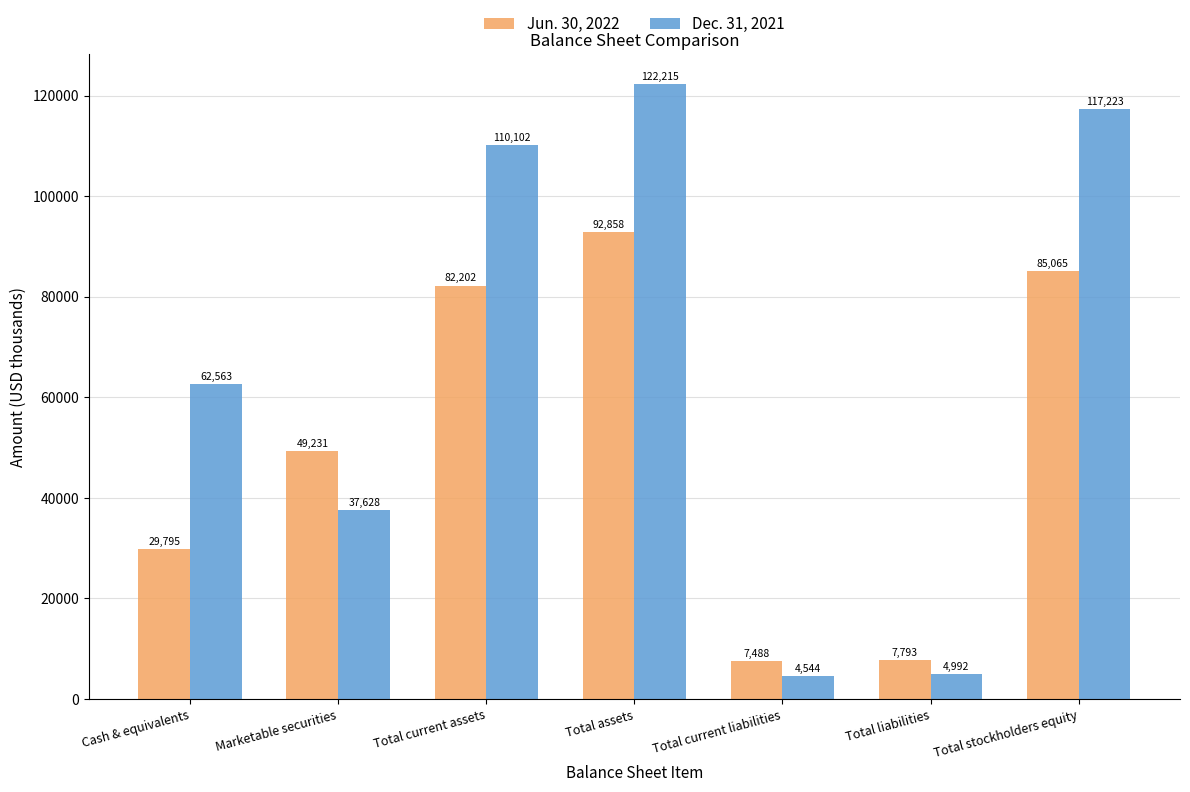

What is the total value across all series at Total liabilities?

12785